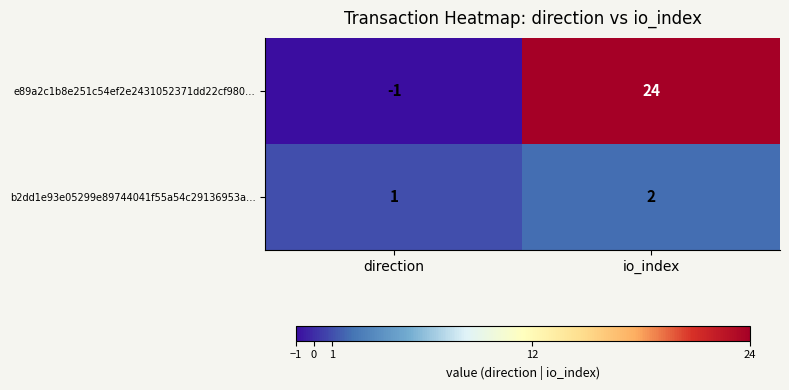

What is the sum of all b2dd1e93e05299e89744041f55a54c29136953a… values?

3